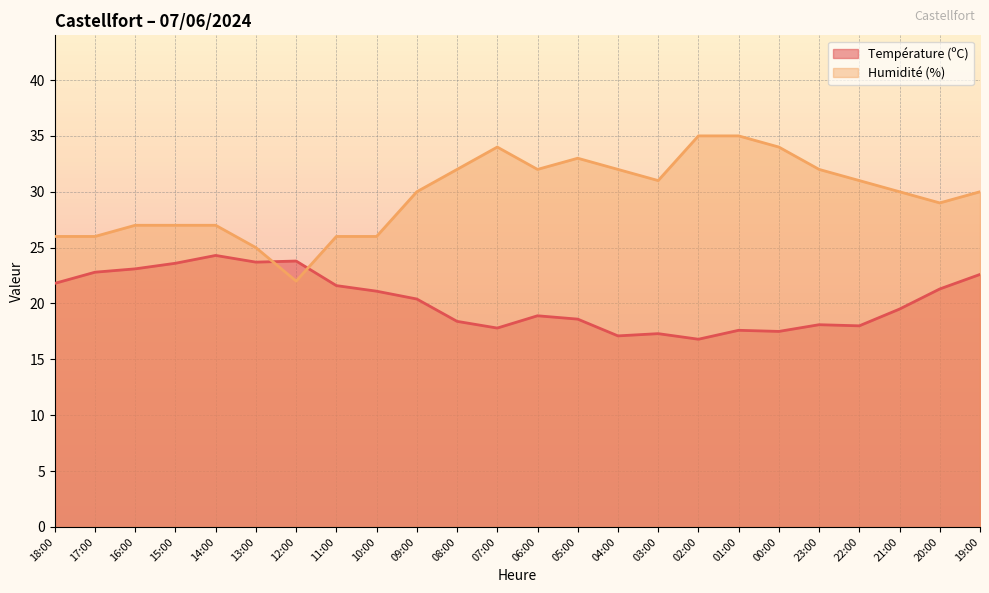

After their last crossing, which series has the higher values: Humidité (%) or Température (ºC)?

Humidité (%)